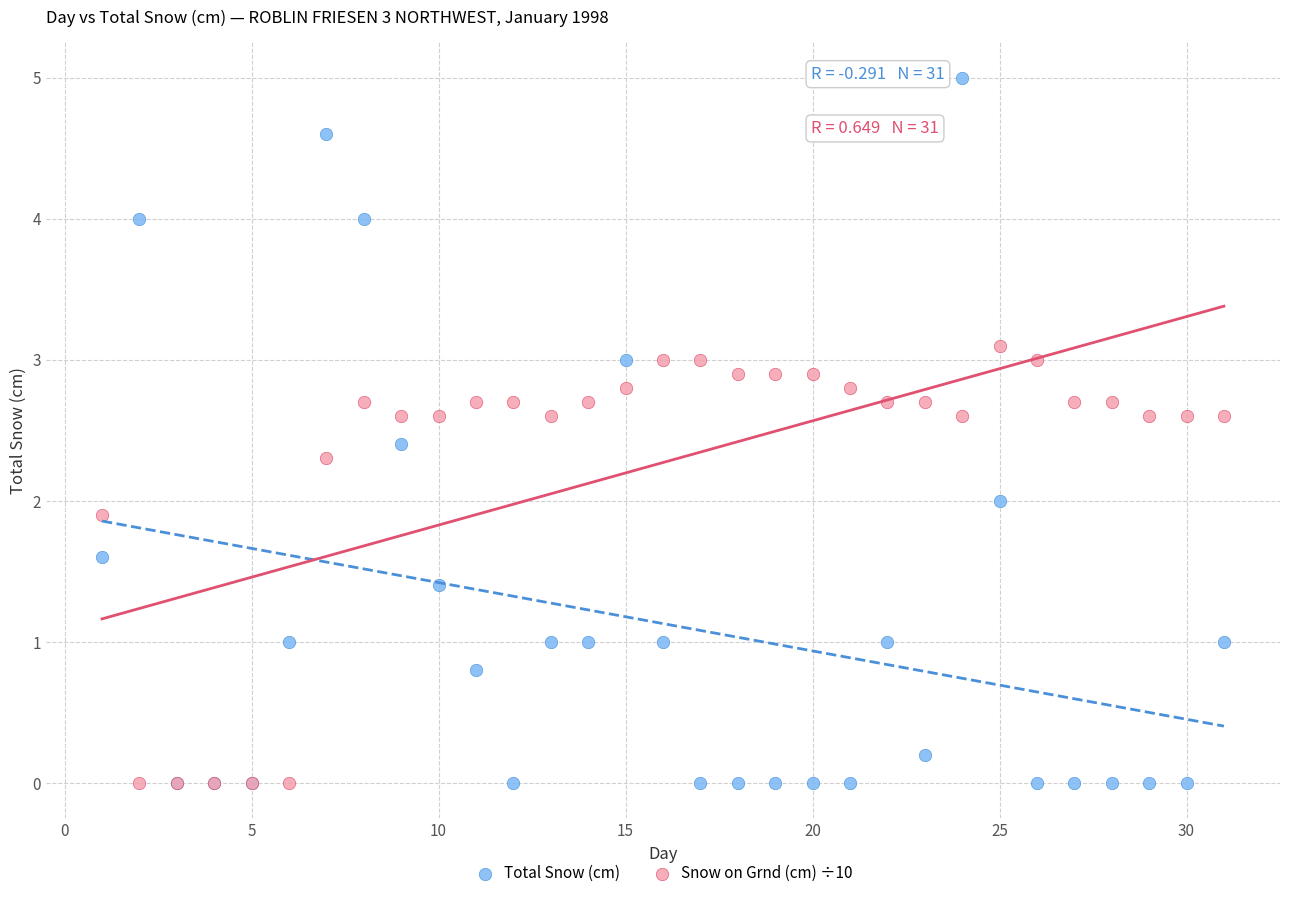

Which series has the widest spread of Y values?

Total Snow (cm)